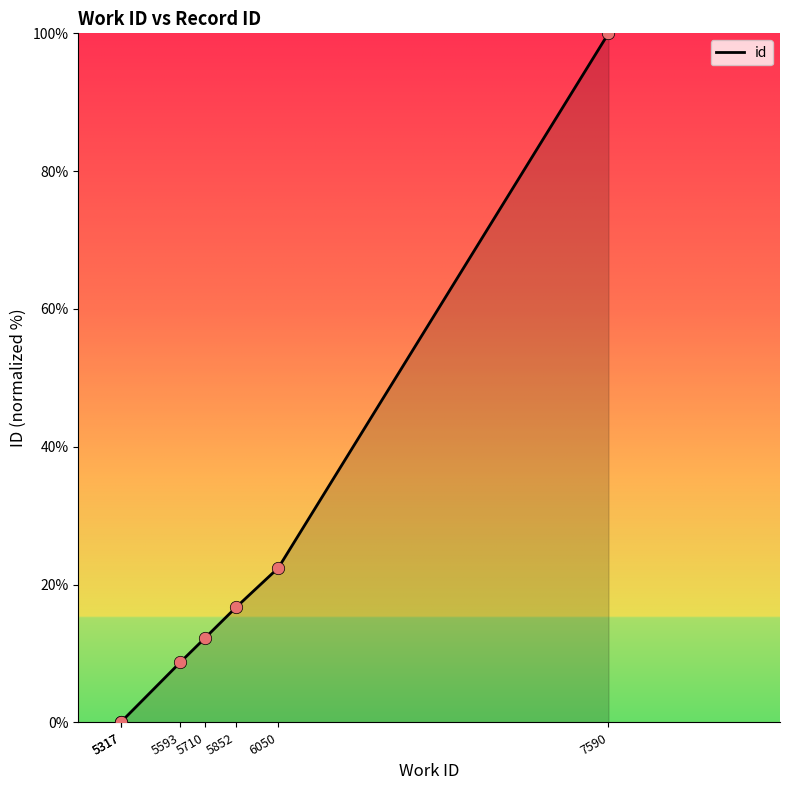

Between 5317 and 5852, which is larger?

5852